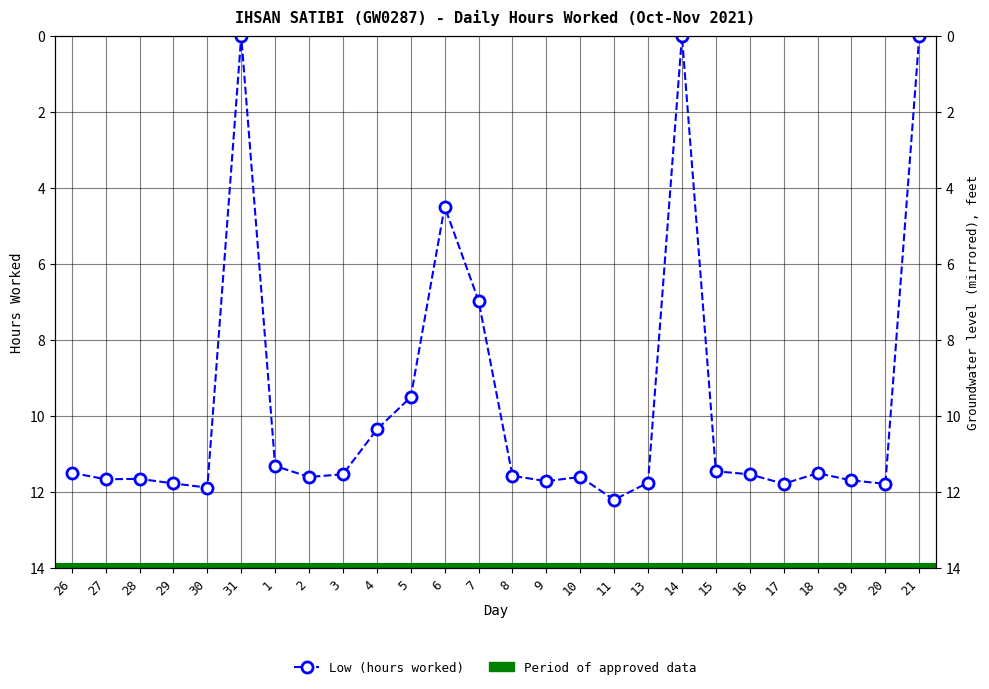

Rank the categories by value from highest to lowest.

11, 30, 17, 20, 29, 13, 9, 19, 27, 28, 2, 10, 8, 3, 16, 18, 26, 15, 1, 4, 5, 7, 6, 31, 14, 21